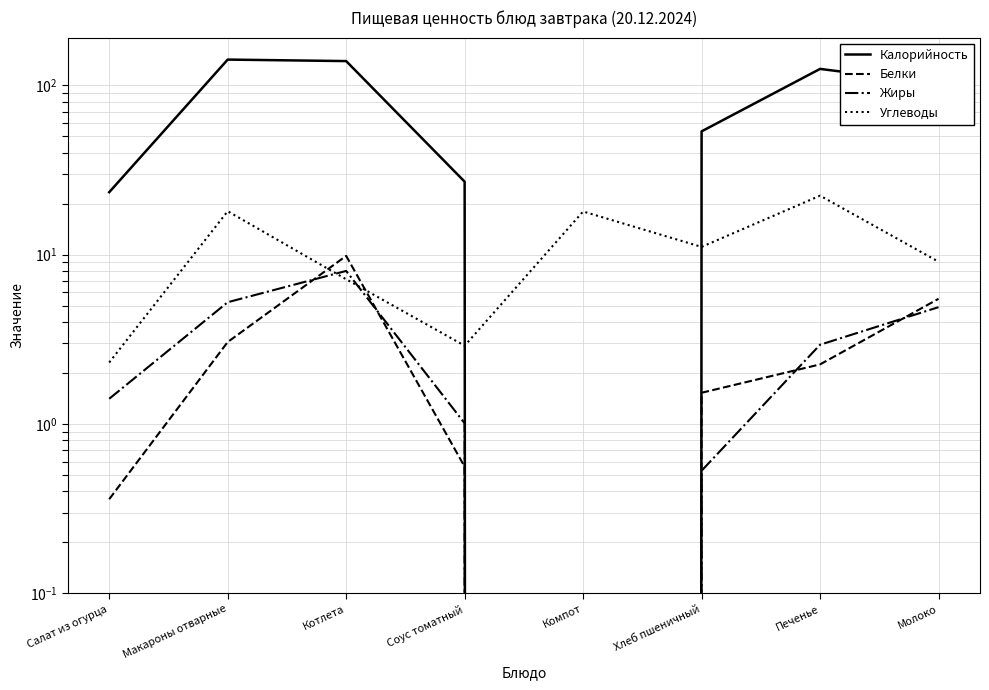

True or false: Калорийность has a value of 53.5 at Хлеб пшеничный.

True